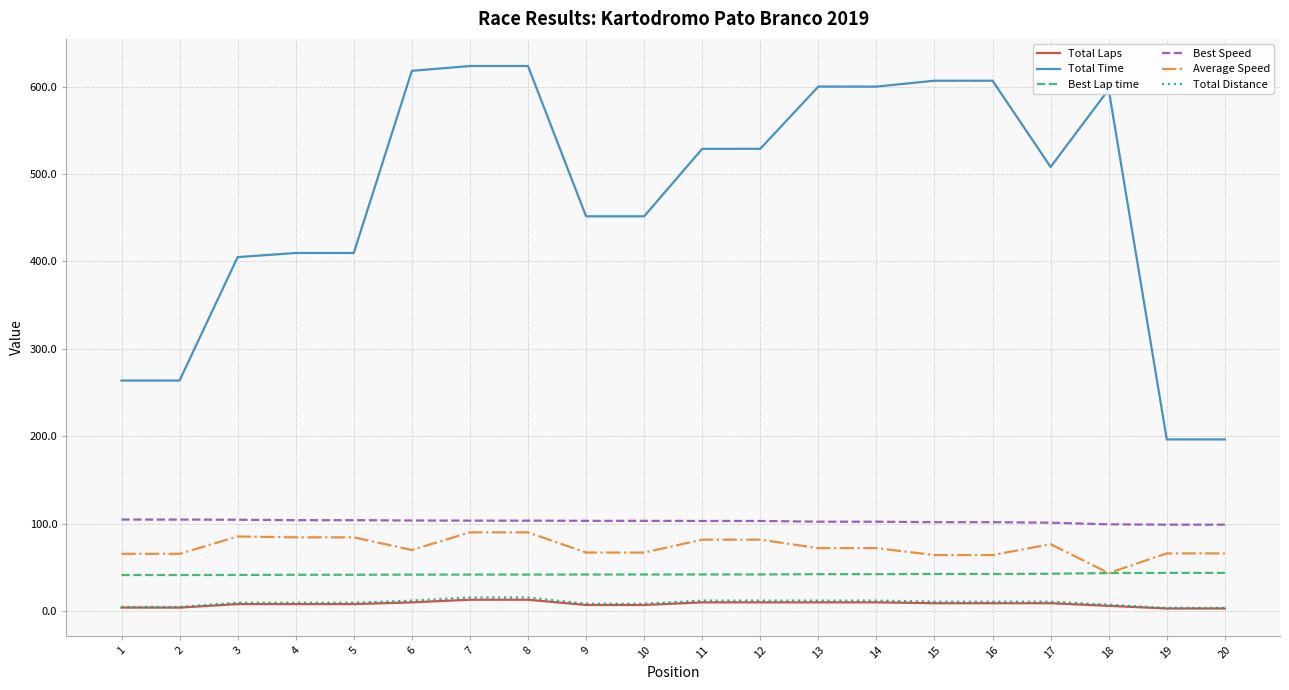

Which series has the largest total across all categories?

Total Time